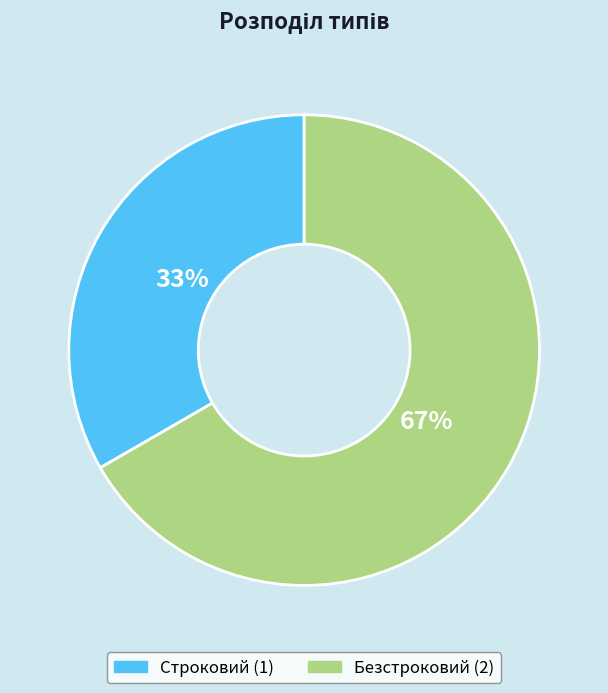

Is it true that Строковий is 46% of the pie?

False